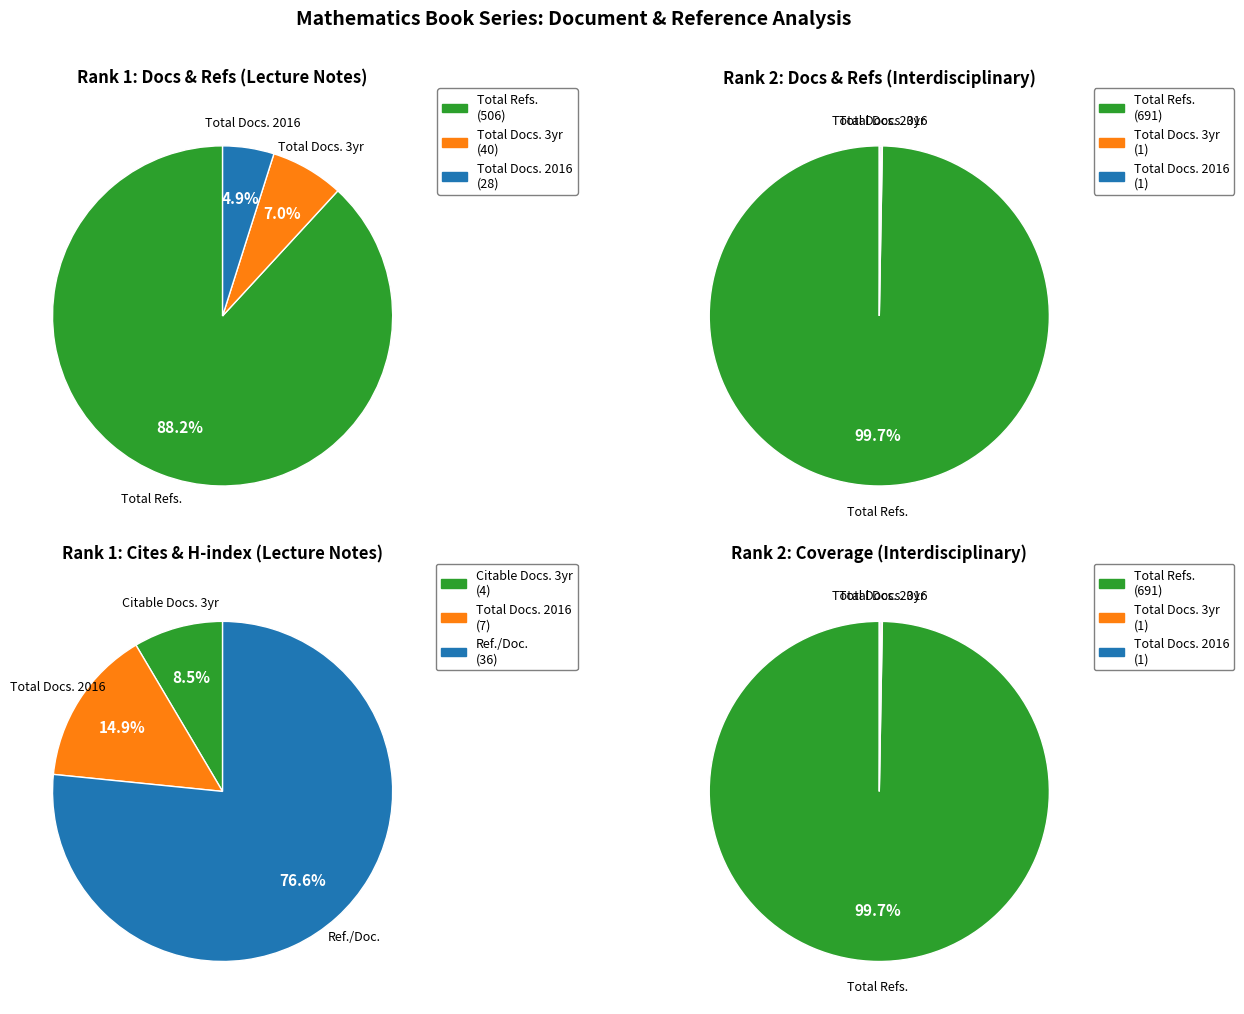

To the nearest percent, what is the average slice percentage?

33%